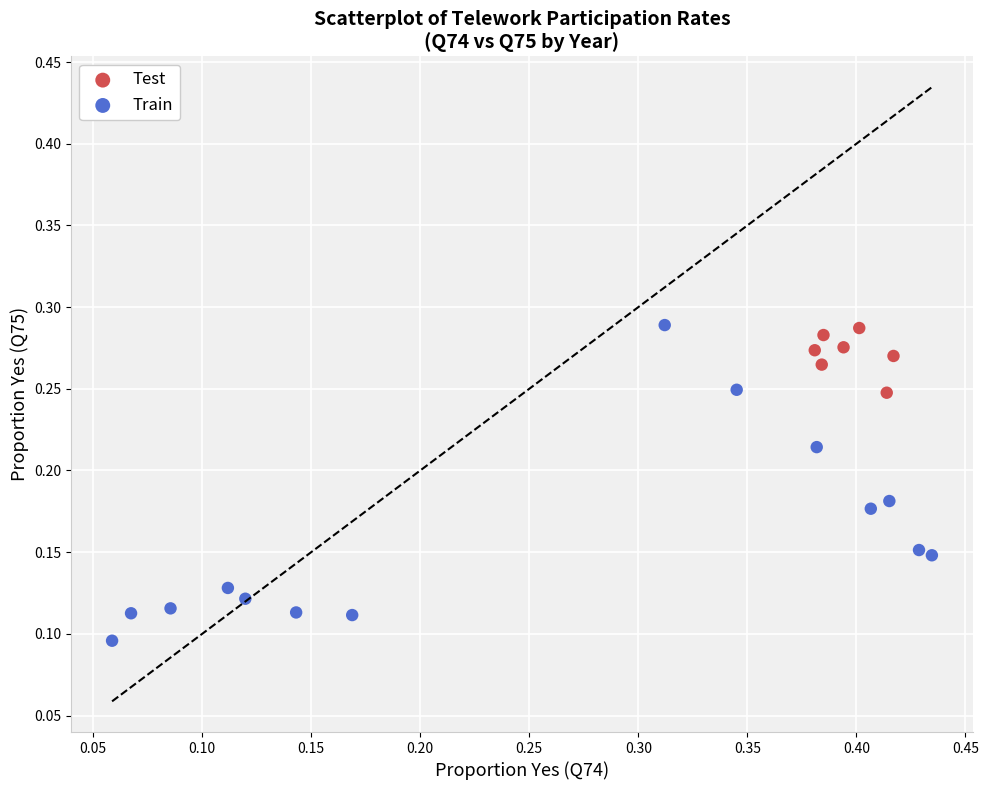

Which series has the widest spread of Y values?

Train